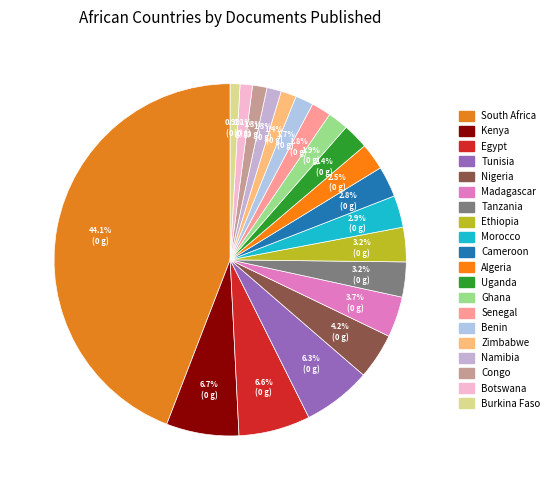

What percentage is NOT represented by Ethiopia?

96.8%